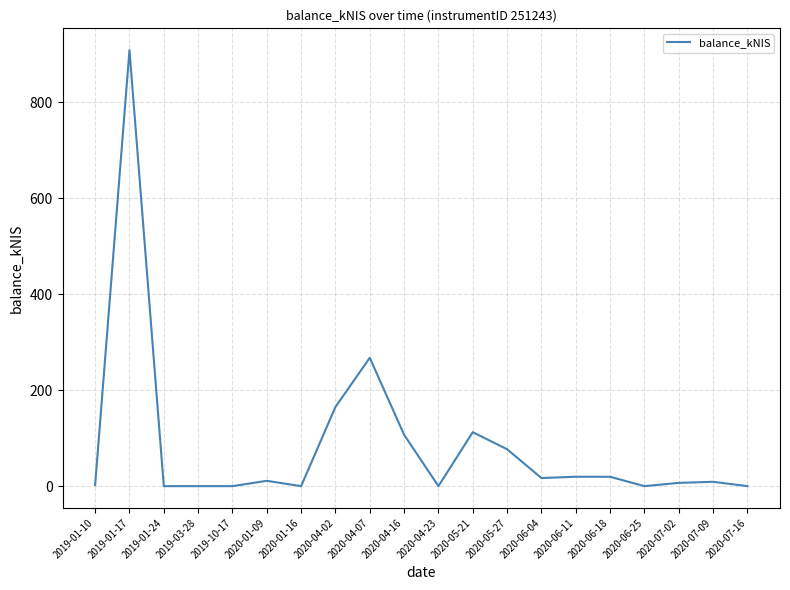

Count the number of data series in this chart.

1